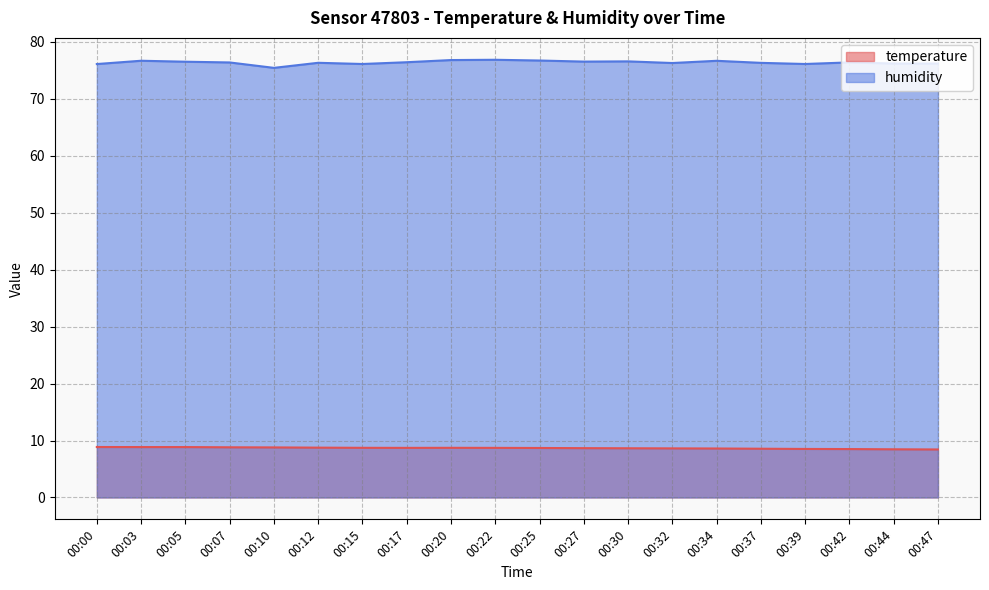

What is the average value of the temperature series?

8.7